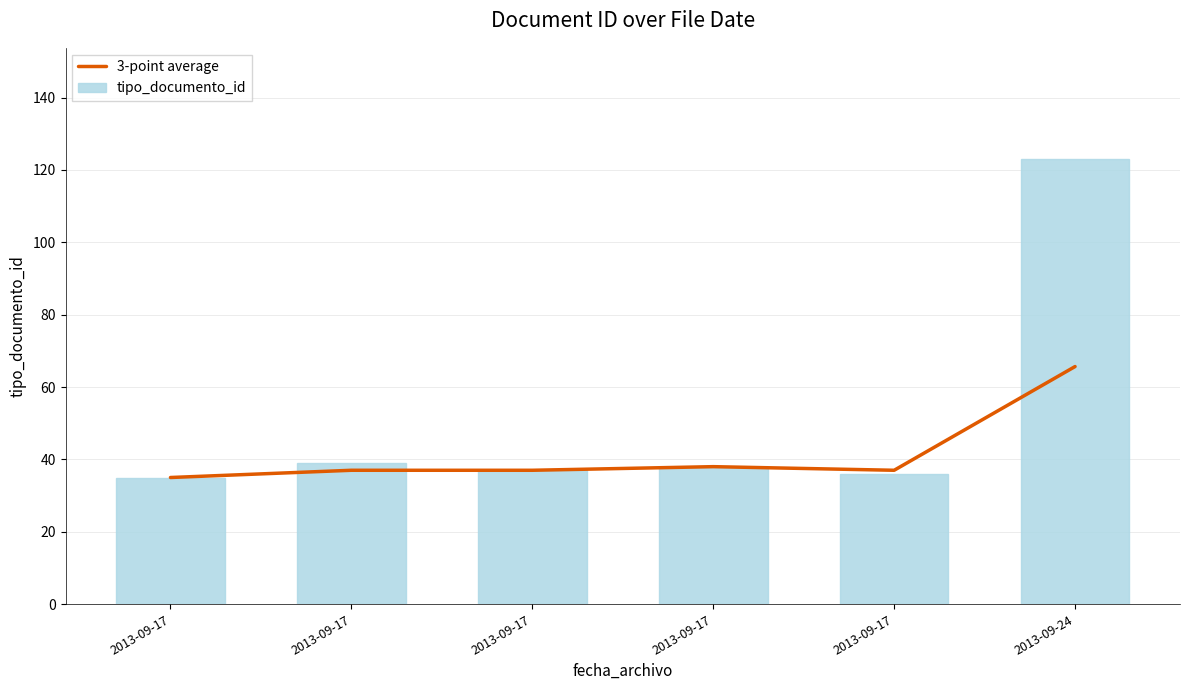

Reading left to right, list all the values displayed in this chart.

3-point average: 35.0	37.0	37.0	38.0	37.0	65.7
tipo_documento_id: 35.0	39.0	37.0	38.0	36.0	123.0